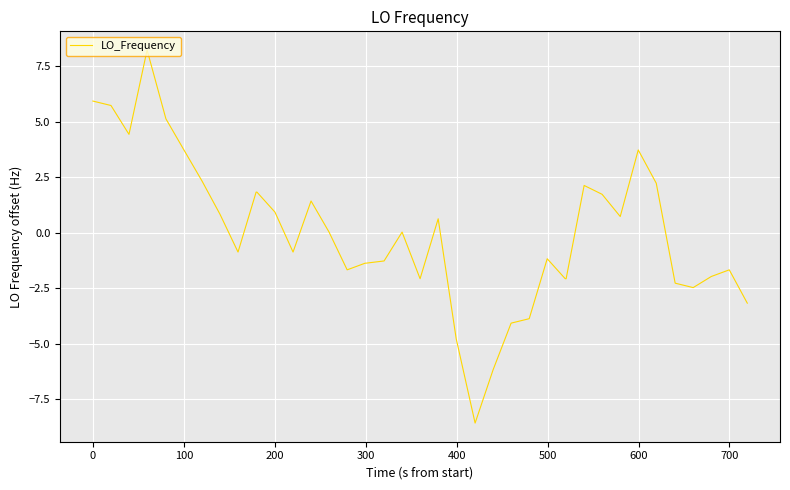

What is the smallest value displayed?

-8.6